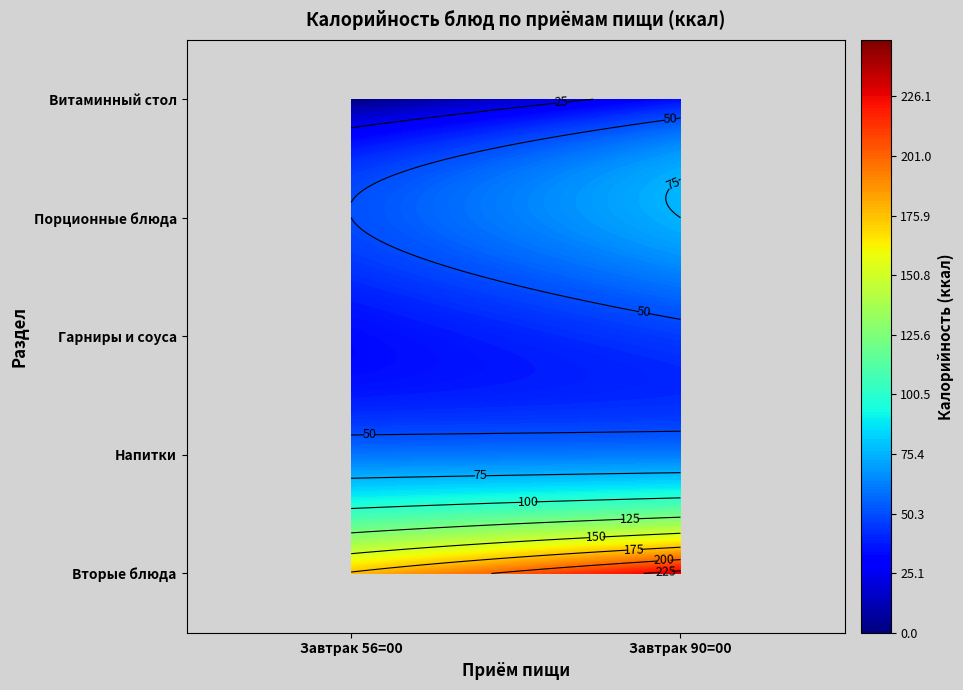

Reading left to right, what are all the values shown in this chart?

Завтрак 56=00: Вторые блюда=177	Напитки=60	Гарниры и соуса=33	Порционные блюда=50	Витаминный стол=0
Завтрак 90=00: Вторые блюда=231	Напитки=62	Гарниры и соуса=46	Порционные блюда=75	Витаминный стол=34